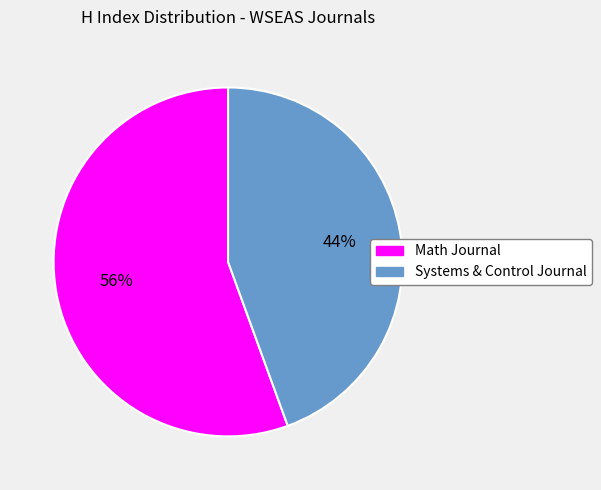

What is the smallest slice in the pie chart?

Systems & Control Journal